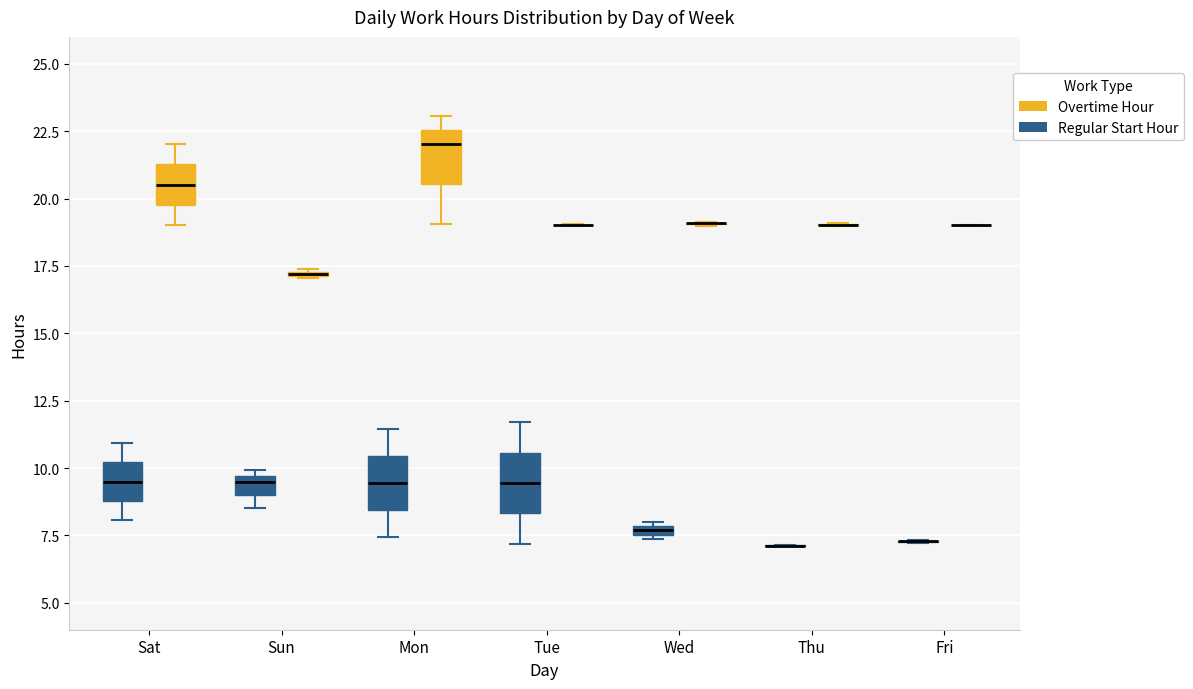

Where does the upper whisker of the box for Tue (Regular Start Hour) end on the y-axis? The values are not printed on the chart, so give them approximately, as read against the axis.

11.5